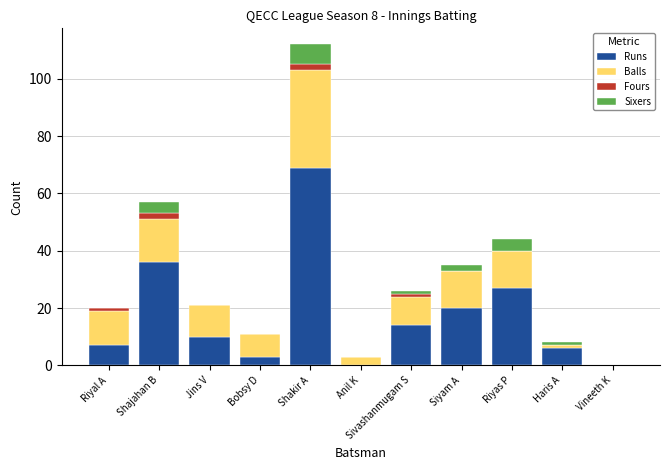

Count the number of data series in this chart.

4